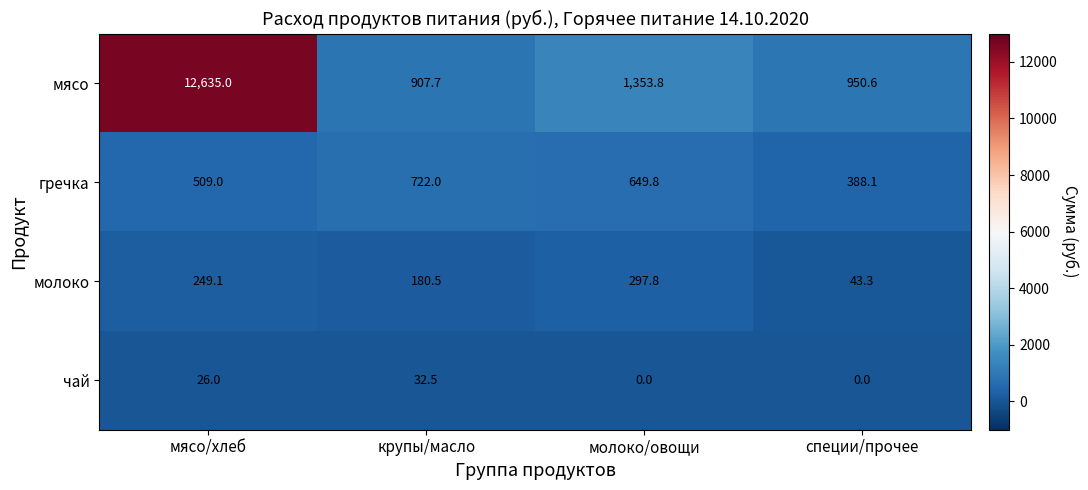

Is it true that мясо equals 5405.8 at мясо/хлеб?

False